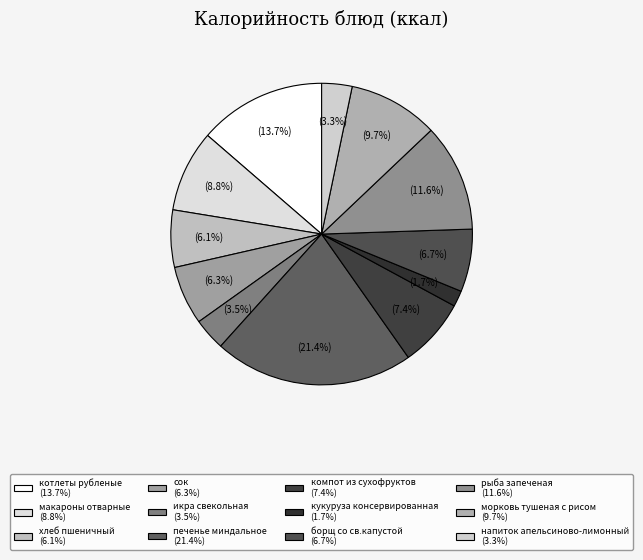

What is the change in value from кукуруза консервированная to борщ со св.капустой?

+95.5